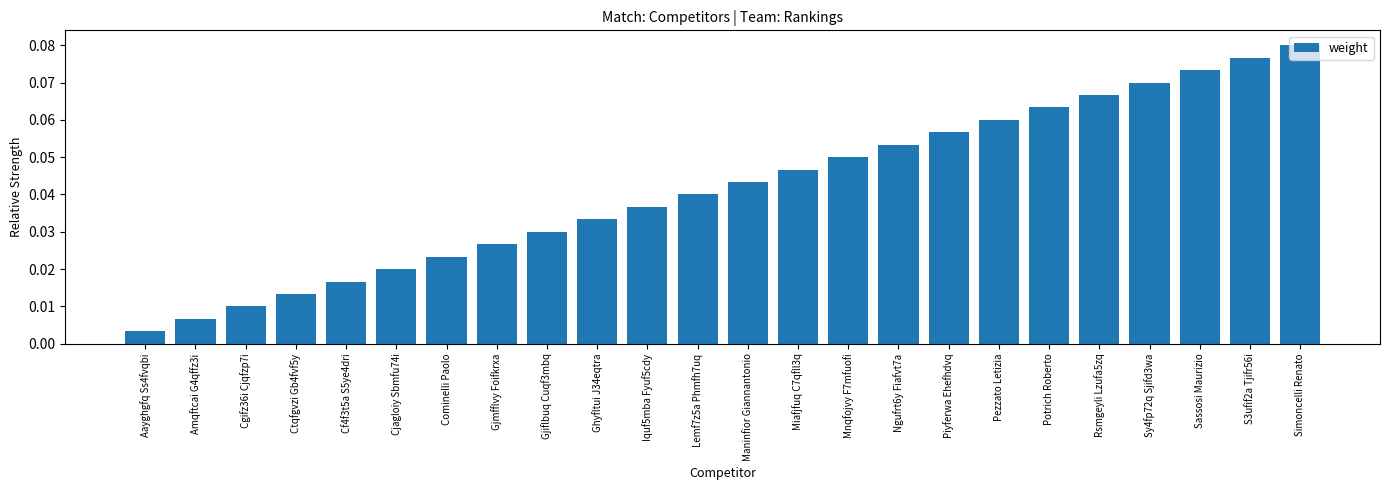

What is the label of the 6th bar from the right?

Potrich Roberto